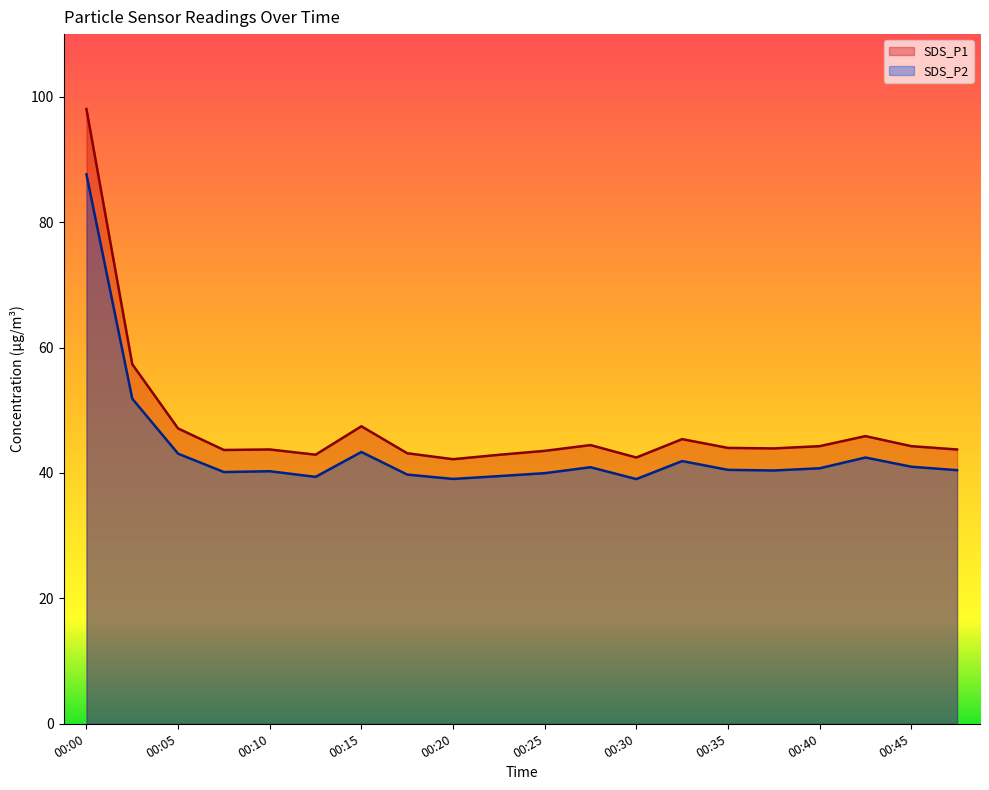

True or false: SDS_P1 has a value of 30.7 at 00:35.

False